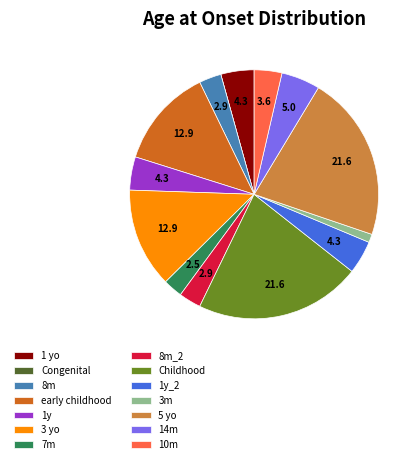

Is it true that 14m is 5% of the pie?

True